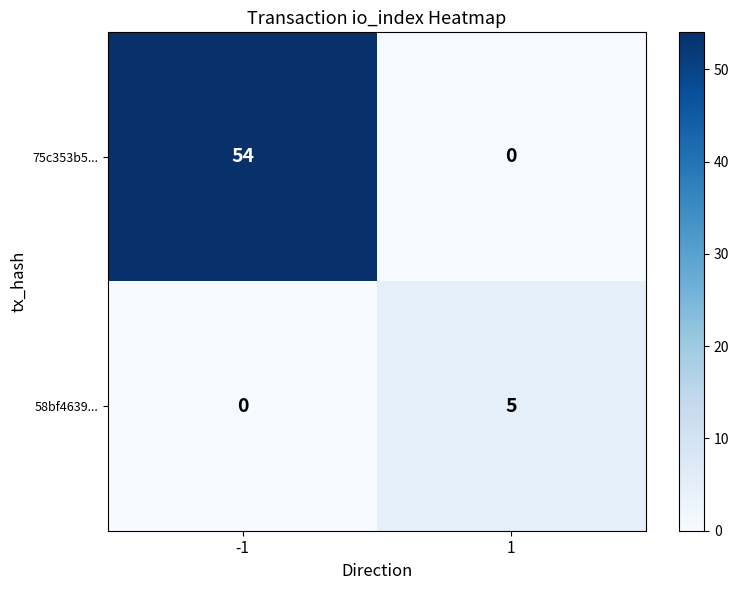

True or false: 75c353b5... has a value of 21 at -1.

False